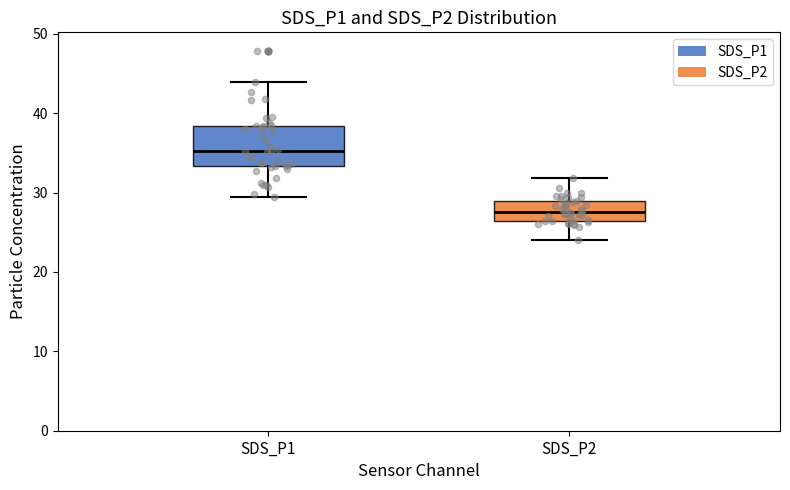

Where does the lower whisker of the box for SDS_P1 end on the y-axis? The values are not printed on the chart, so give them approximately, as read against the axis.

29